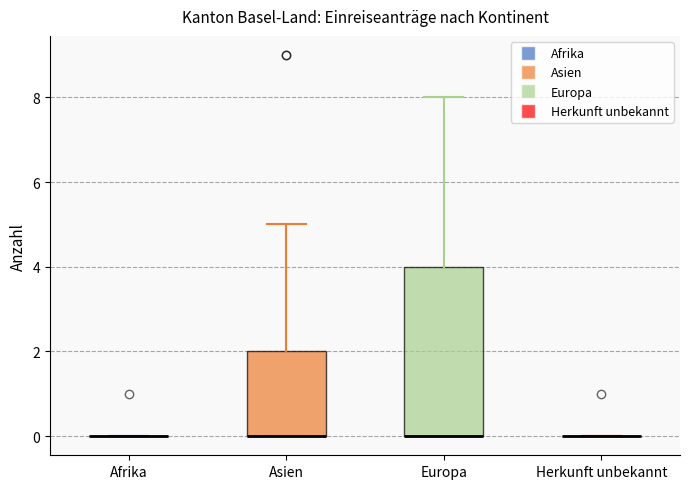

Reading left to right, transcribe this box plot: for each box, give where its median line is, the range the box spans, and where its two whiskers end, as read against the y-axis. The values are not printed on the chart, so give them approximately, as read against the axis.

Afrika: box collapsed to a line at 0, whiskers 0 to 0
Asien: median 0 (drawn on the box's lower edge), box 0 to 2, whiskers 0 to 5
Europa: median 0 (drawn on the box's lower edge), box 0 to 4, whiskers 0 to 8
Herkunft unbekannt: box collapsed to a line at 0, whiskers 0 to 0